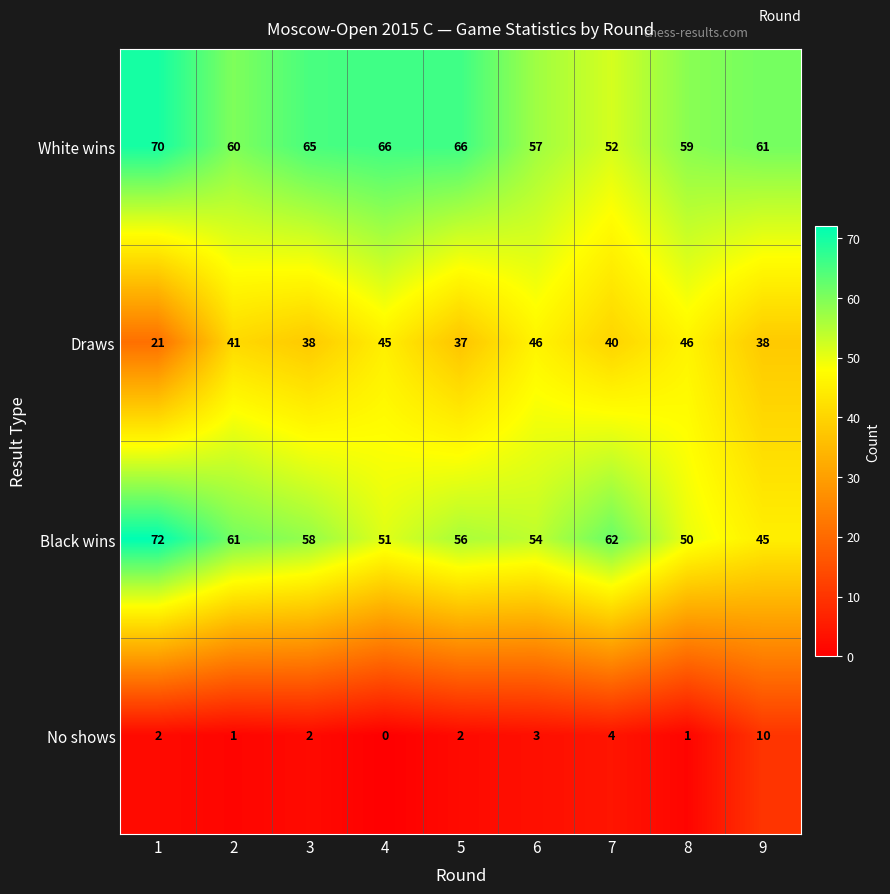

Rank the series at 2 from lowest to highest value.

No shows, Draws, White wins, Black wins